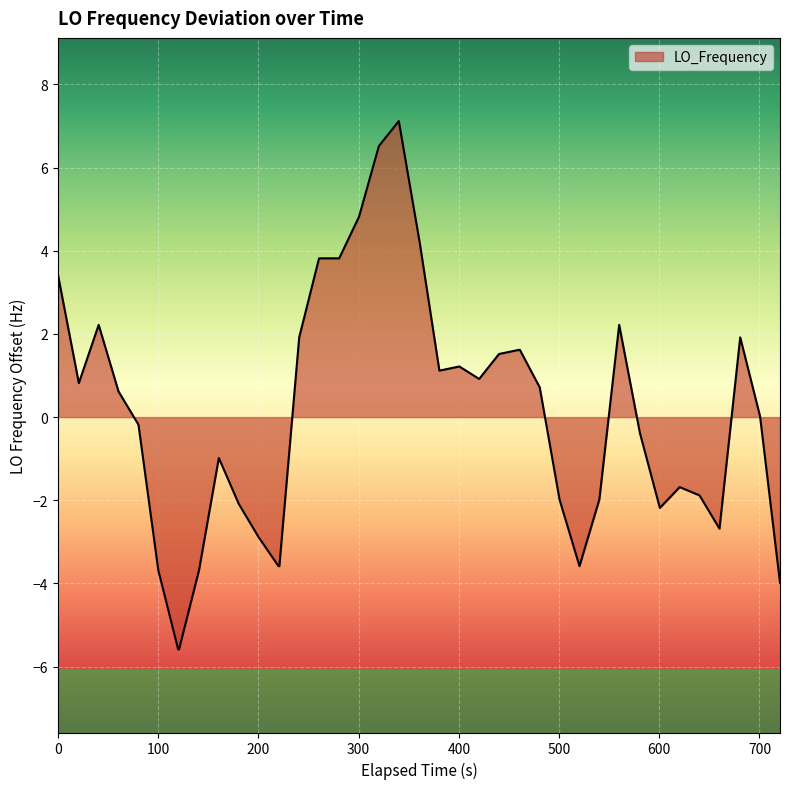

What is the difference between the maximum and minimum values?

12.7